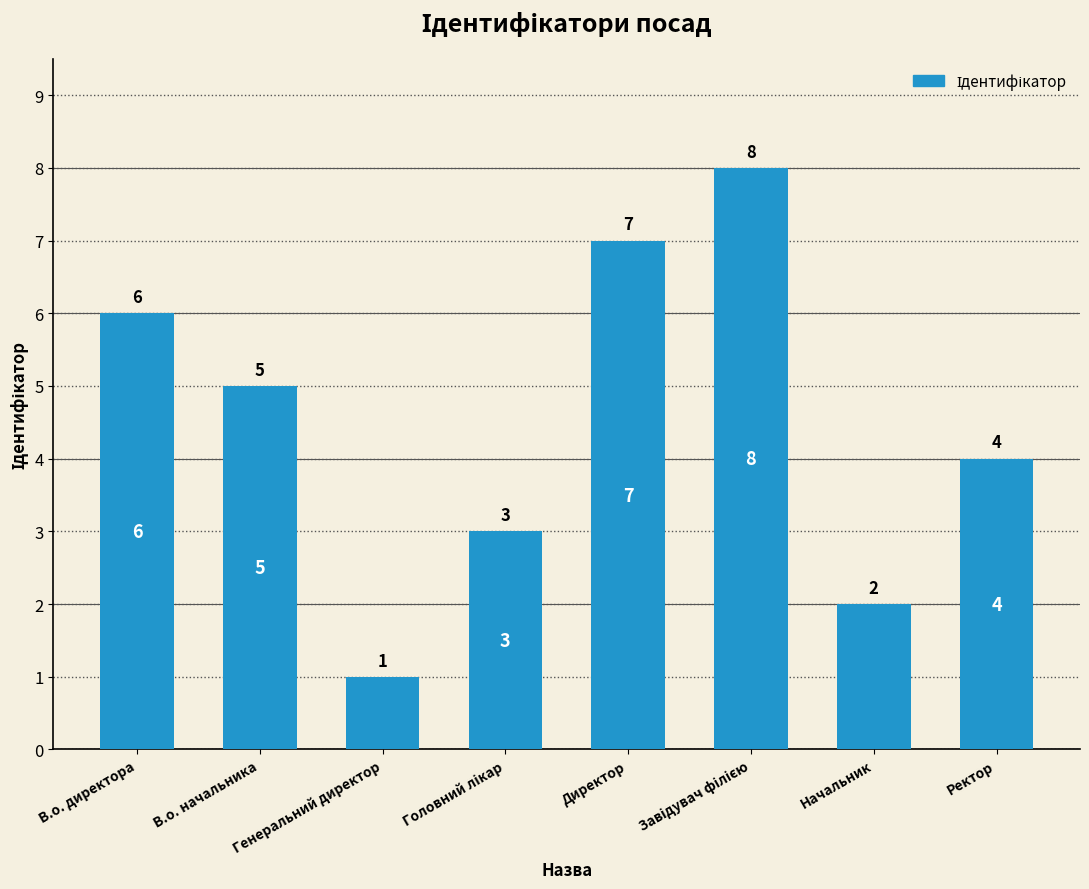

The value at В.о. директора is 8. True or false?

False